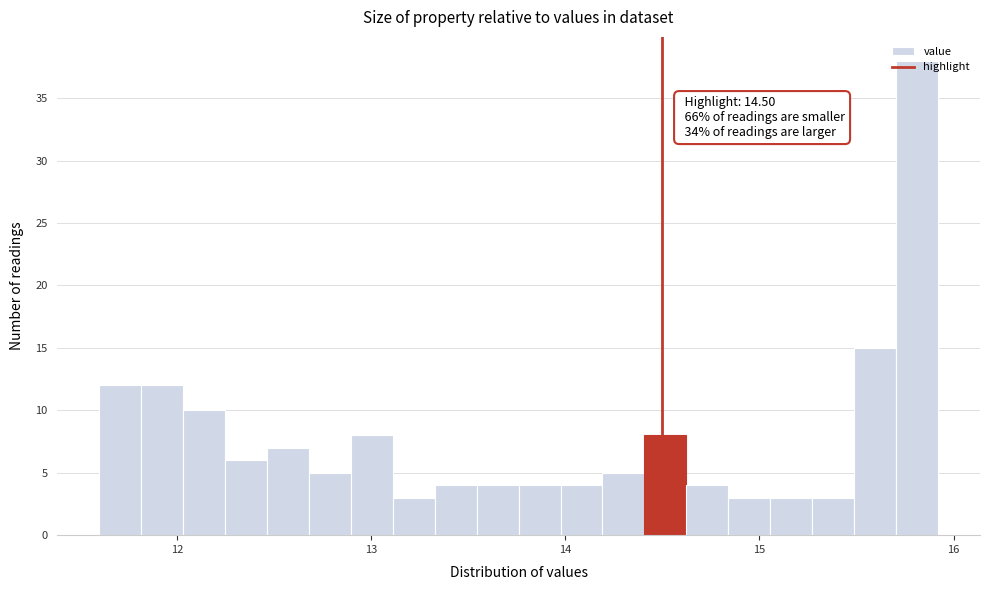

Read against the x-axis, roughly where is the centre of the tallest bar?

15.8